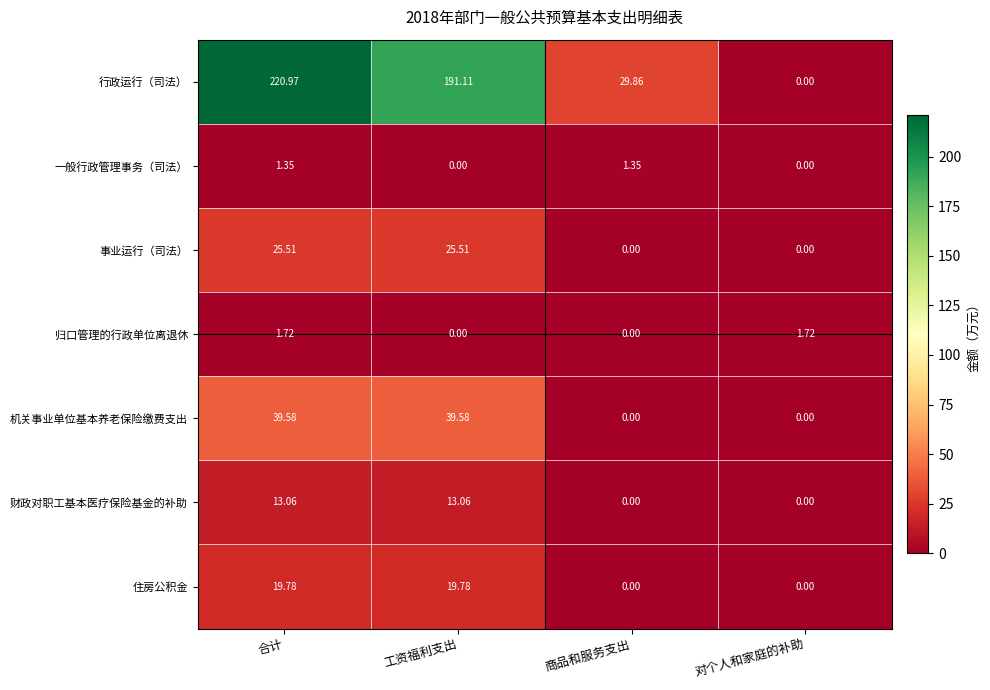

At which category does the chart reach its peak across all series?

合计